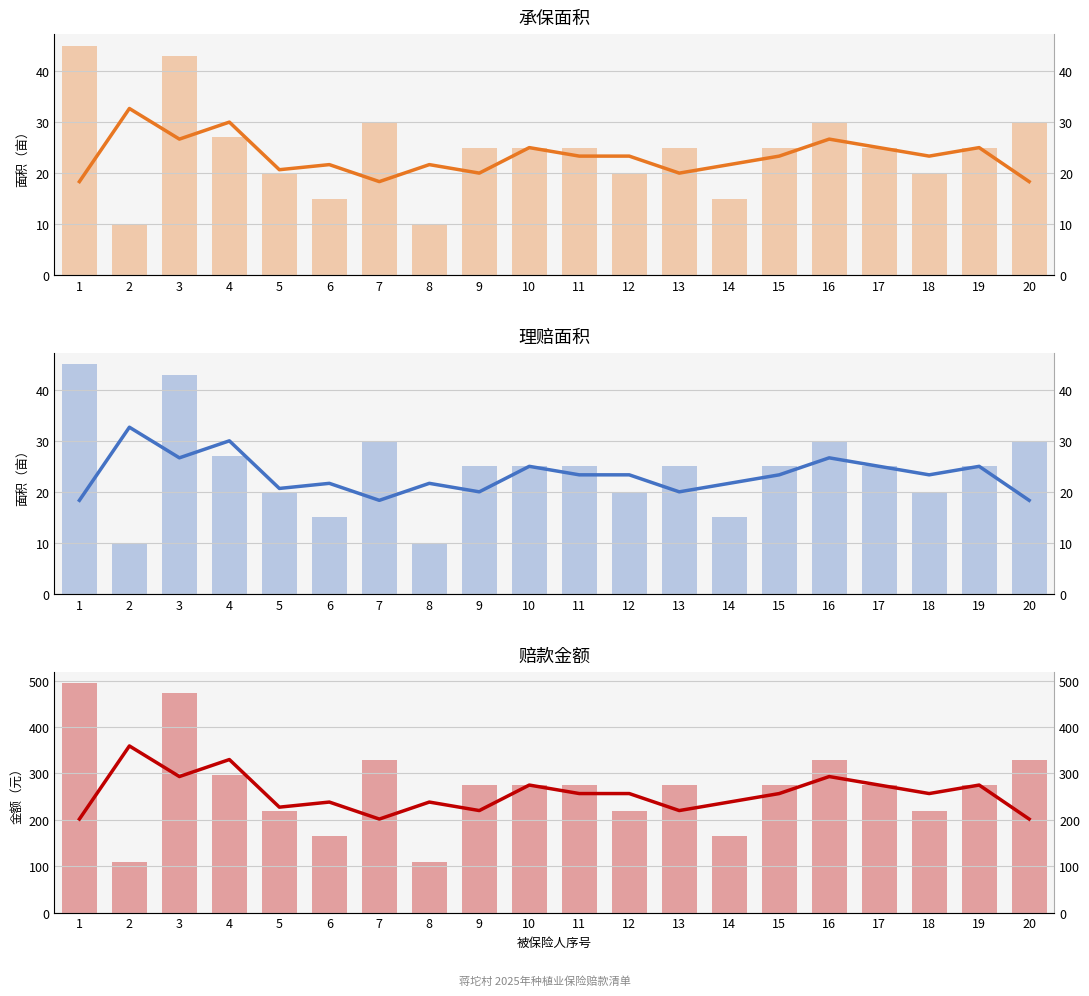

Does the chart contain stacked bars?

No